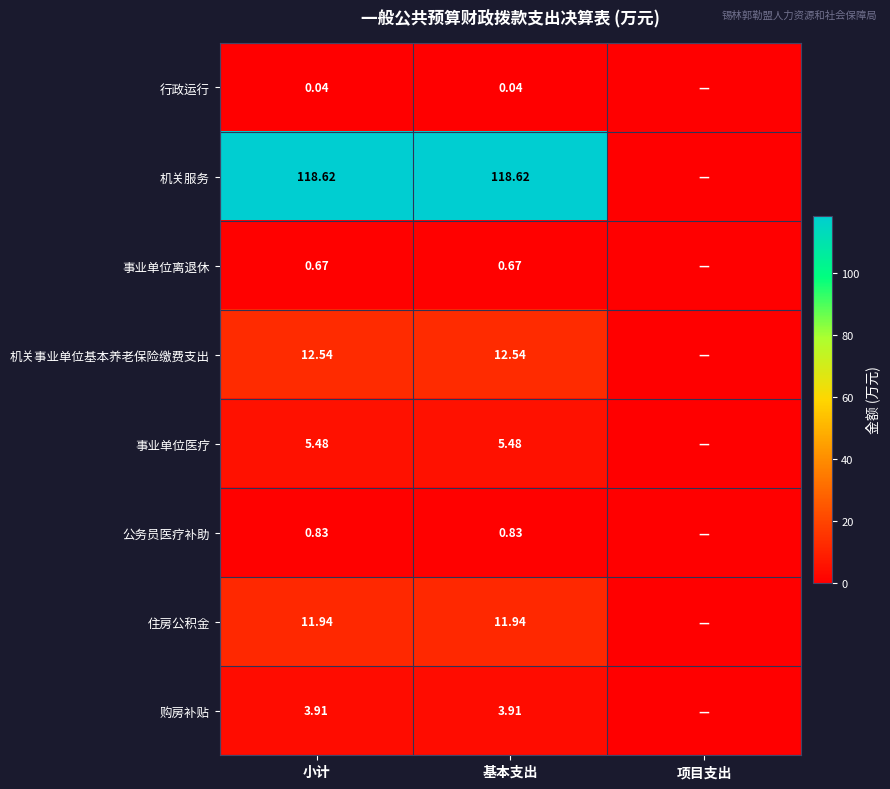

Is the value of 行政运行 at 基本支出 greater than the value of 机关服务 at 小计?

No